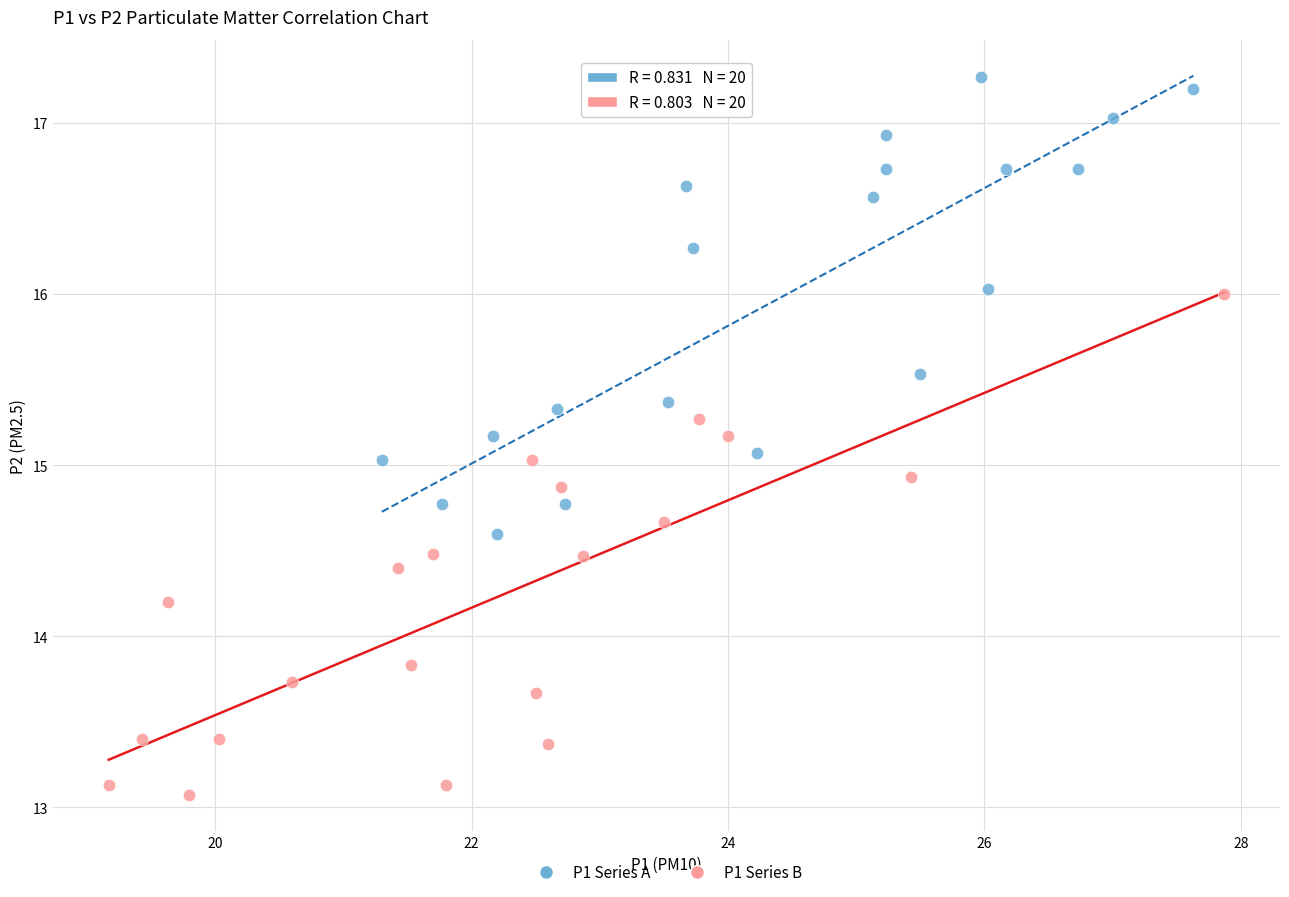

Which series has the widest spread of Y values?

P1 Series B